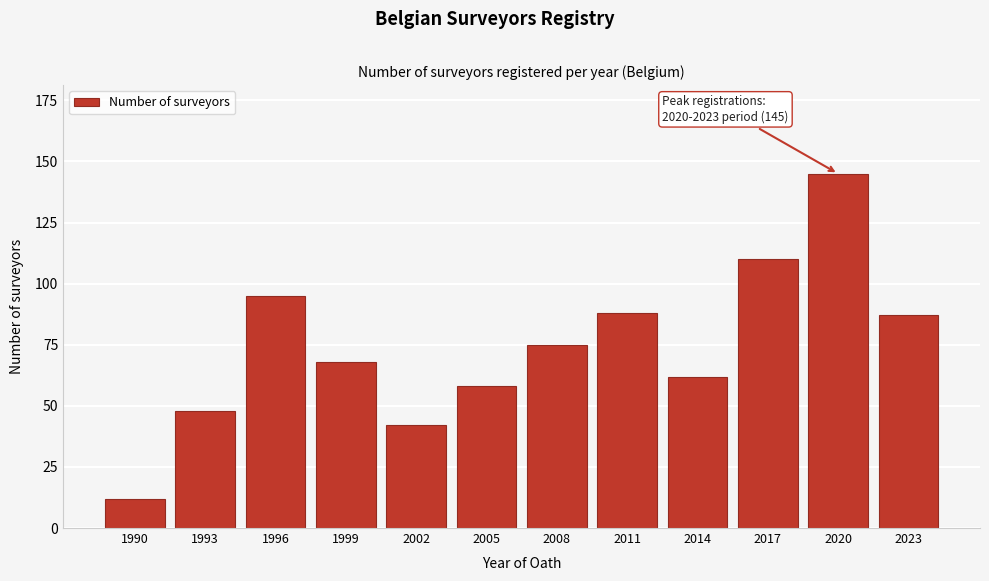

Reading left to right, transcribe all the data shown in this chart.

1990=12	1993=48	1996=95	1999=68	2002=42	2005=58	2008=75	2011=88	2014=62	2017=110	2020=145	2023=87